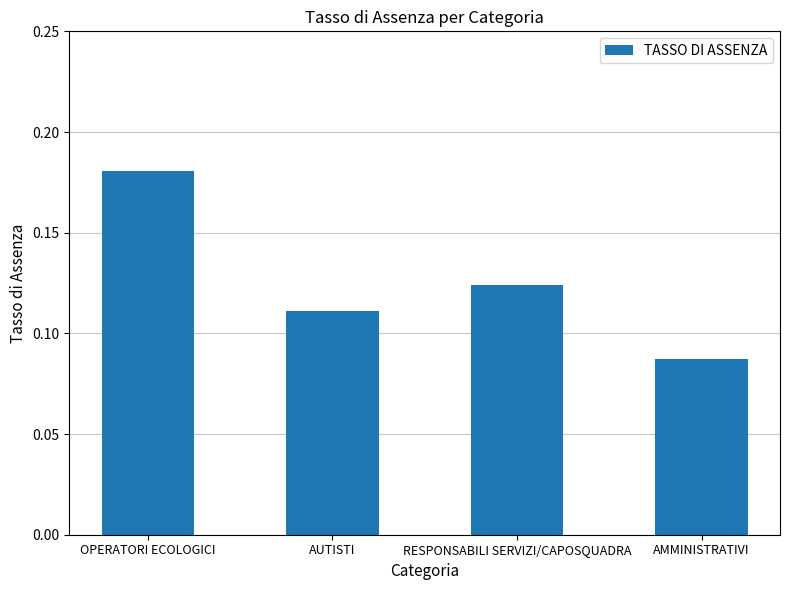

List the labels in order of value, largest first.

OPERATORI ECOLOGICI, RESPONSABILI SERVIZI/CAPOSQUADRA, AUTISTI, AMMINISTRATIVI